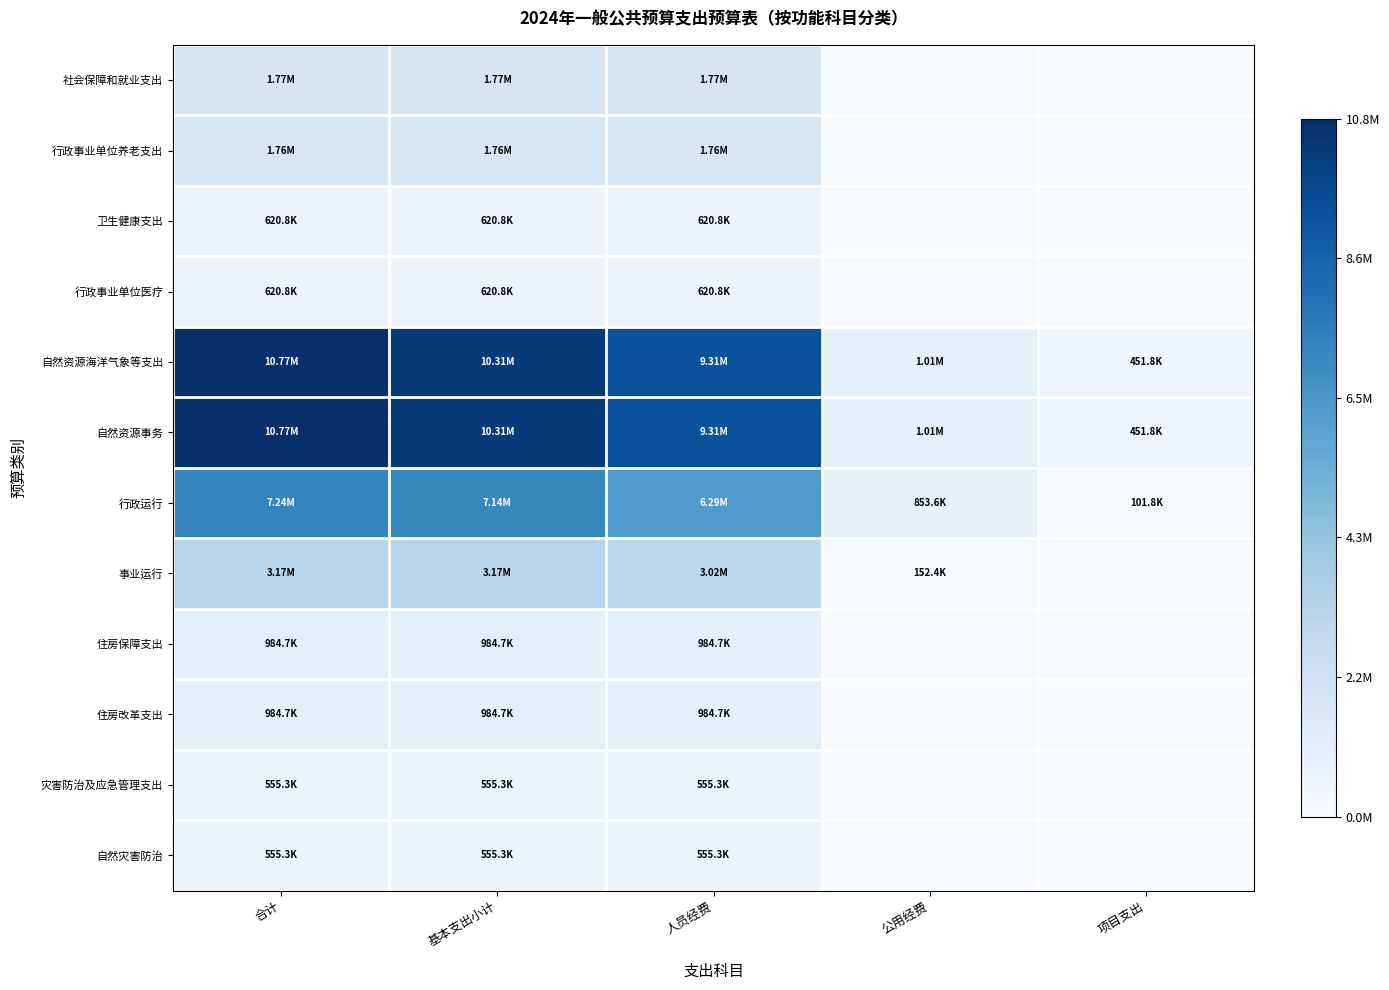

Reading left to right, transcribe all the data shown in this chart.

社会保障和就业支出: 合计=0.2	基本支出小计=0.2	人员经费=0.2	公用经费=0.0	项目支出=0.0
行政事业单位养老支出: 合计=0.2	基本支出小计=0.2	人员经费=0.2	公用经费=0.0	项目支出=0.0
卫生健康支出: 合计=0.1	基本支出小计=0.1	人员经费=0.1	公用经费=0.0	项目支出=0.0
行政事业单位医疗: 合计=0.1	基本支出小计=0.1	人员经费=0.1	公用经费=0.0	项目支出=0.0
自然资源海洋气象等支出: 合计=1.0	基本支出小计=1.0	人员经费=0.9	公用经费=0.1	项目支出=0.0
自然资源事务: 合计=1.0	基本支出小计=1.0	人员经费=0.9	公用经费=0.1	项目支出=0.0
行政运行: 合计=0.7	基本支出小计=0.7	人员经费=0.6	公用经费=0.1	项目支出=0.0
事业运行: 合计=0.3	基本支出小计=0.3	人员经费=0.3	公用经费=0.0	项目支出=0.0
住房保障支出: 合计=0.1	基本支出小计=0.1	人员经费=0.1	公用经费=0.0	项目支出=0.0
住房改革支出: 合计=0.1	基本支出小计=0.1	人员经费=0.1	公用经费=0.0	项目支出=0.0
灾害防治及应急管理支出: 合计=0.1	基本支出小计=0.1	人员经费=0.1	公用经费=0.0	项目支出=0.0
自然灾害防治: 合计=0.1	基本支出小计=0.1	人员经费=0.1	公用经费=0.0	项目支出=0.0